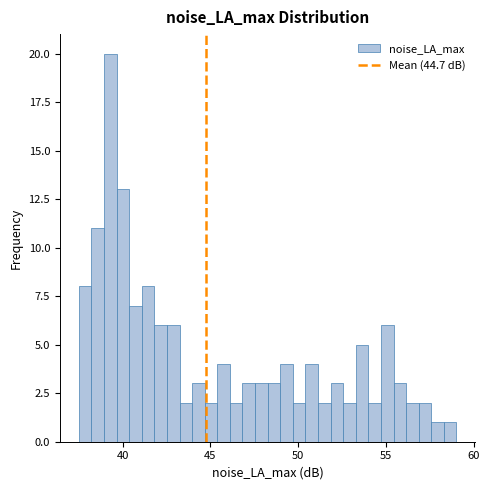

Read against the x-axis, roughly where is the centre of the tallest bar?

39.5